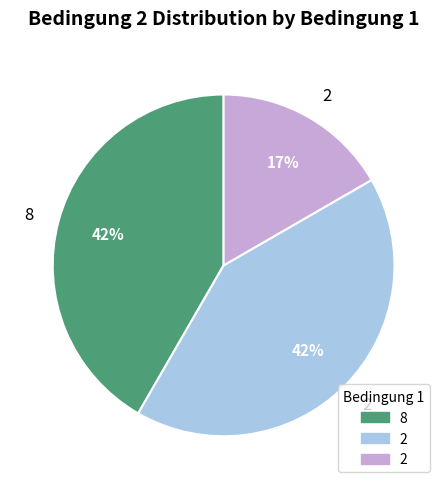

To the nearest percent, what is the difference between the largest and smallest slice percentages?

25%